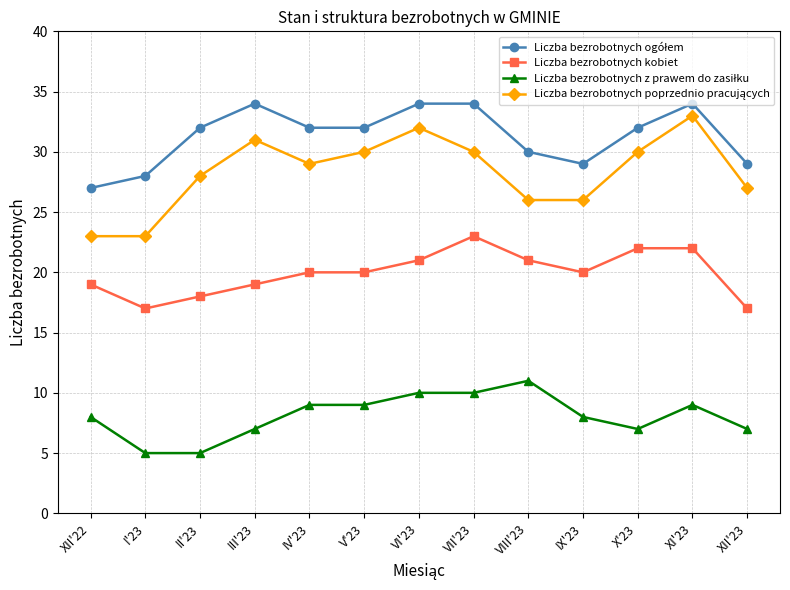

At how many categories does at least one series exceed 16?

13